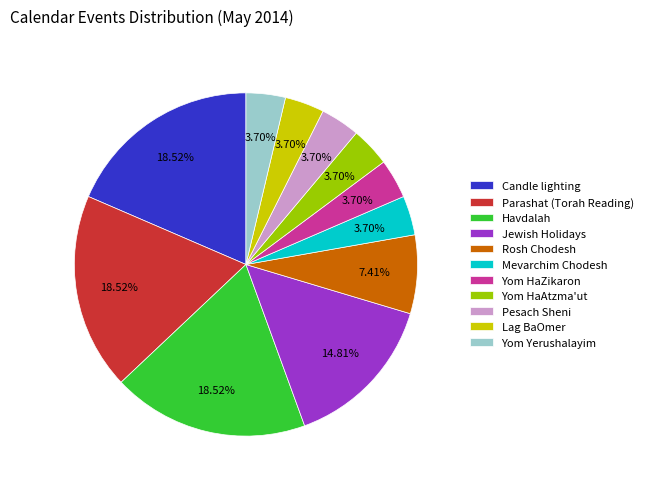

How many slices are in this pie chart?

11